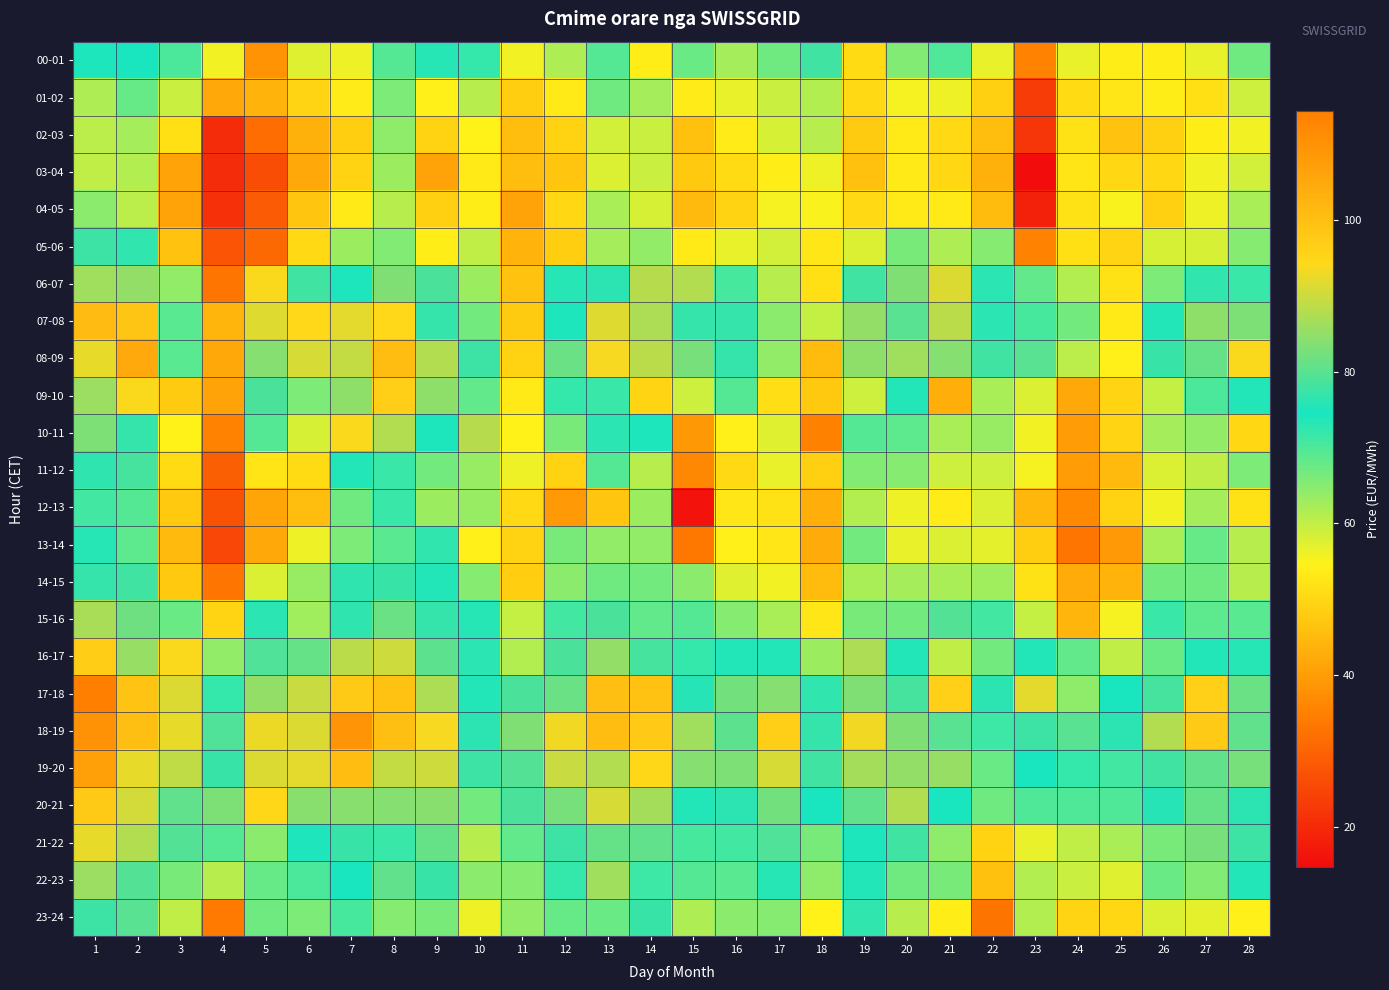

At 20, list the series in order from largest to smallest.

20-21, 08-09, 19-20, 18-19, 06-07, 07-08, 17-18, 21-22, 16-17, 09-10, 10-11, 22-23, 15-16, 05-06, 00-01, 11-12, 14-15, 23-24, 13-14, 12-13, 01-02, 04-05, 02-03, 03-04